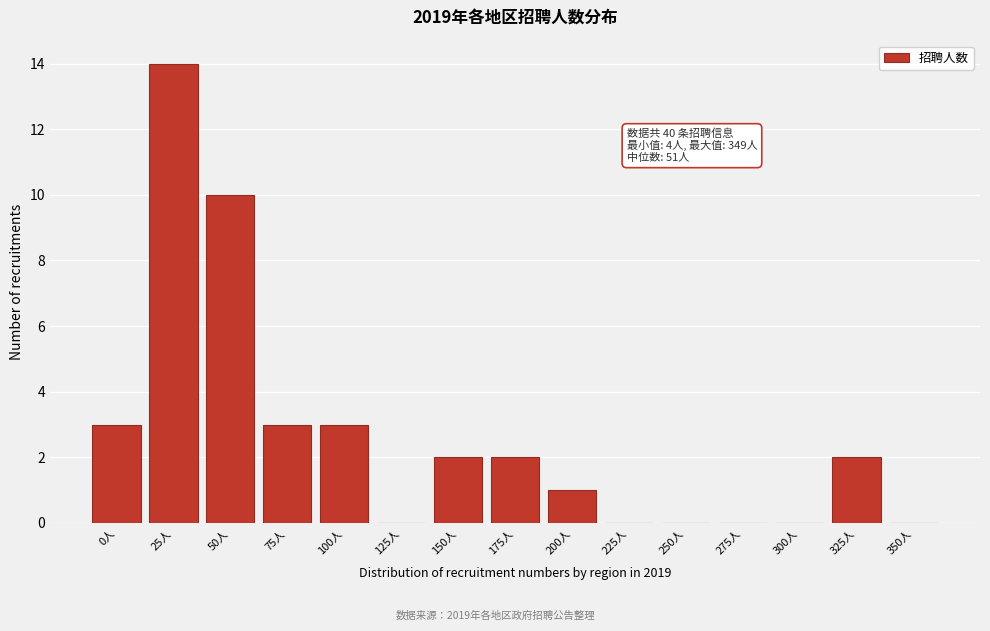

Reading left to right, extract all data points from this chart.

0人=3	25人=14	50人=10	75人=3	100人=3	125人=0	150人=2	175人=2	200人=1	225人=0	250人=0	275人=0	300人=0	325人=2	350人=0